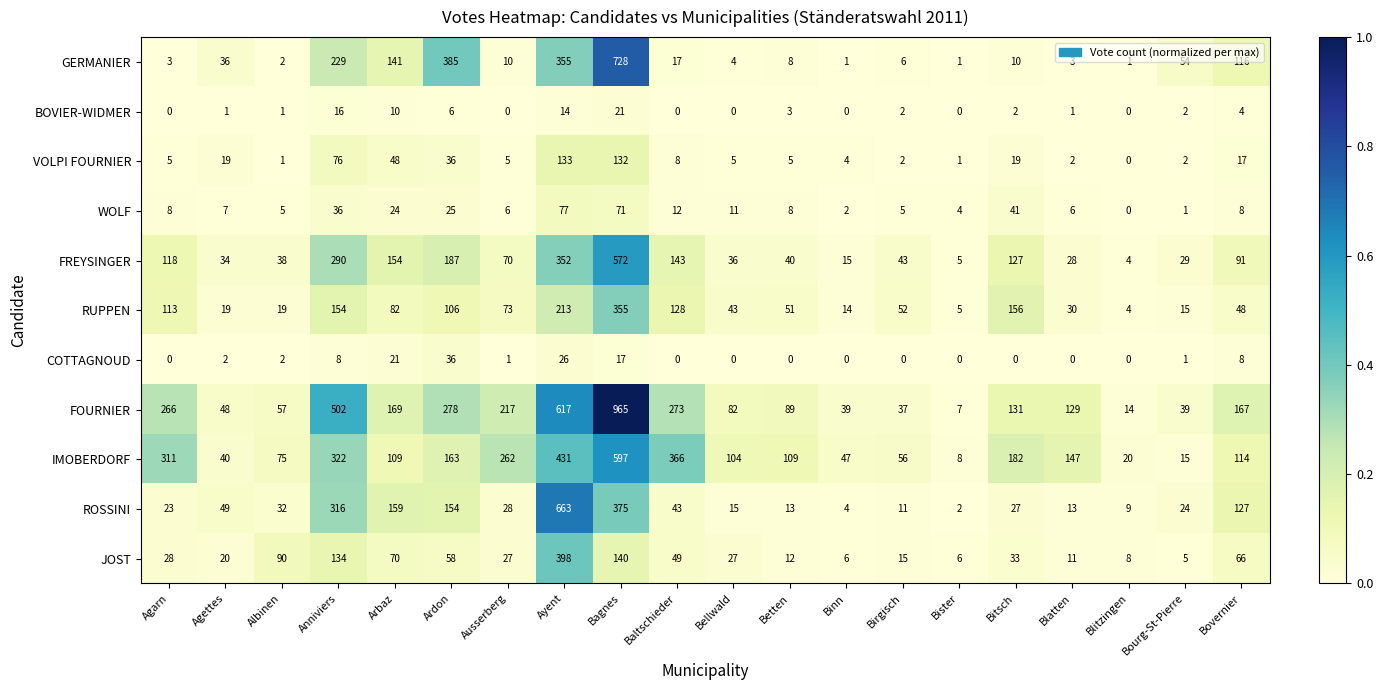

What is the maximum value shown in the chart?

965